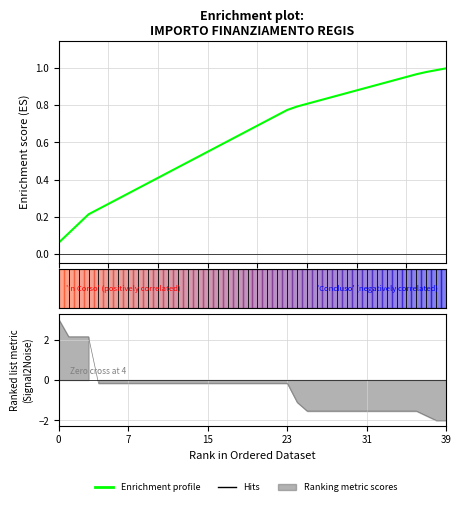

True or false: the data has more than 1 interior local peaks.

False